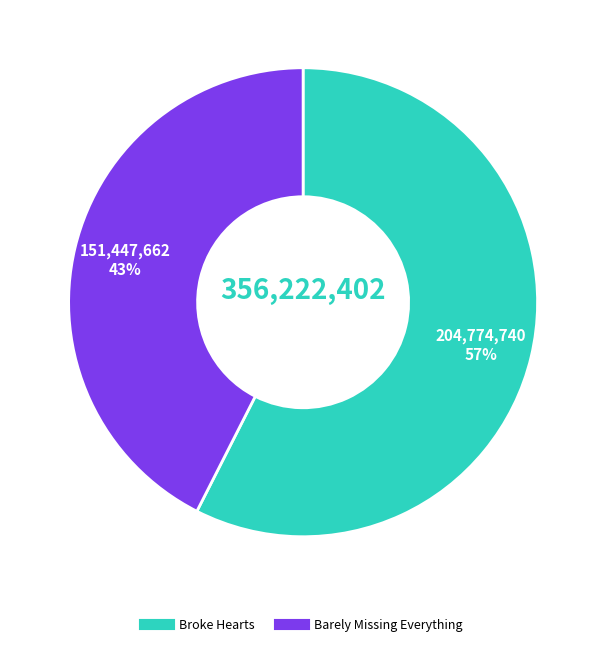

What percentage is the Broke Hearts slice, to the nearest percent?

57%